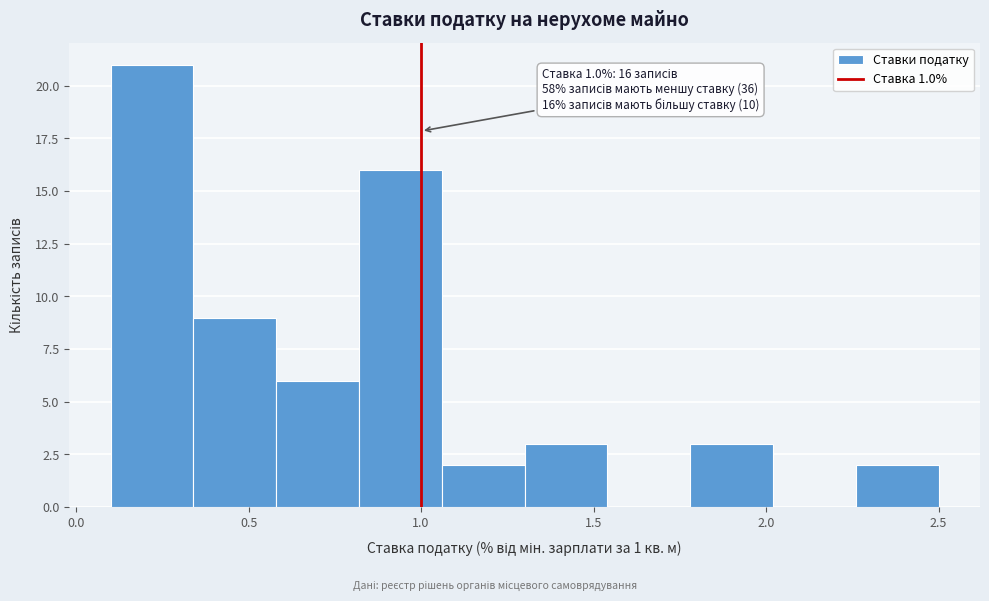

Which range on the x-axis has the tallest bar?

0.10 to 0.34